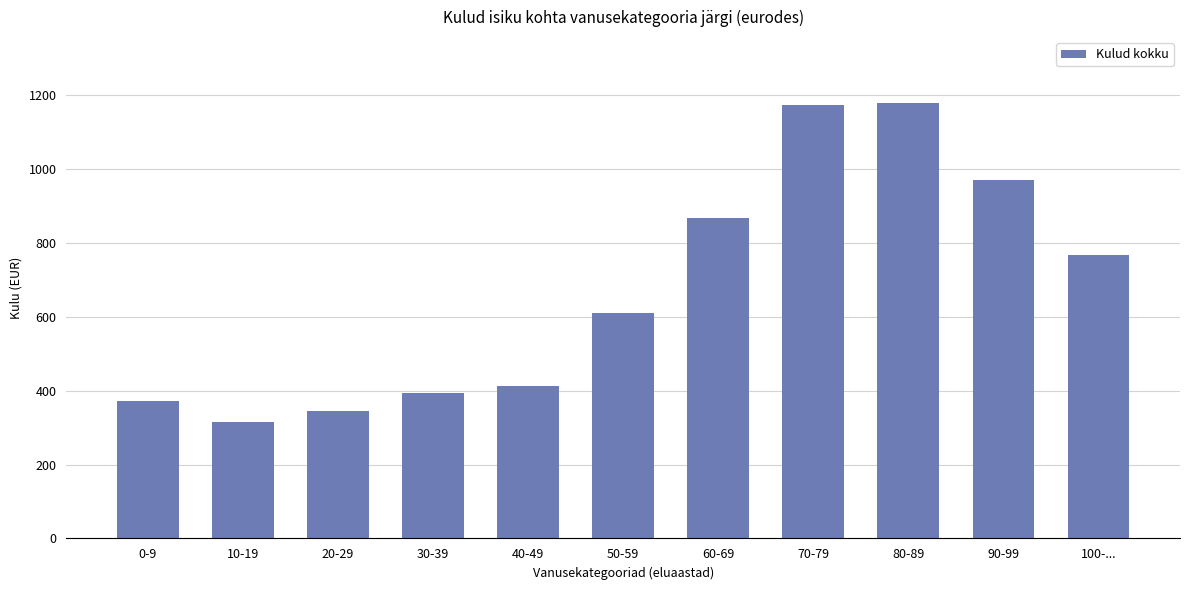

Are the bars grouped side by side (vs. stacked)?

No